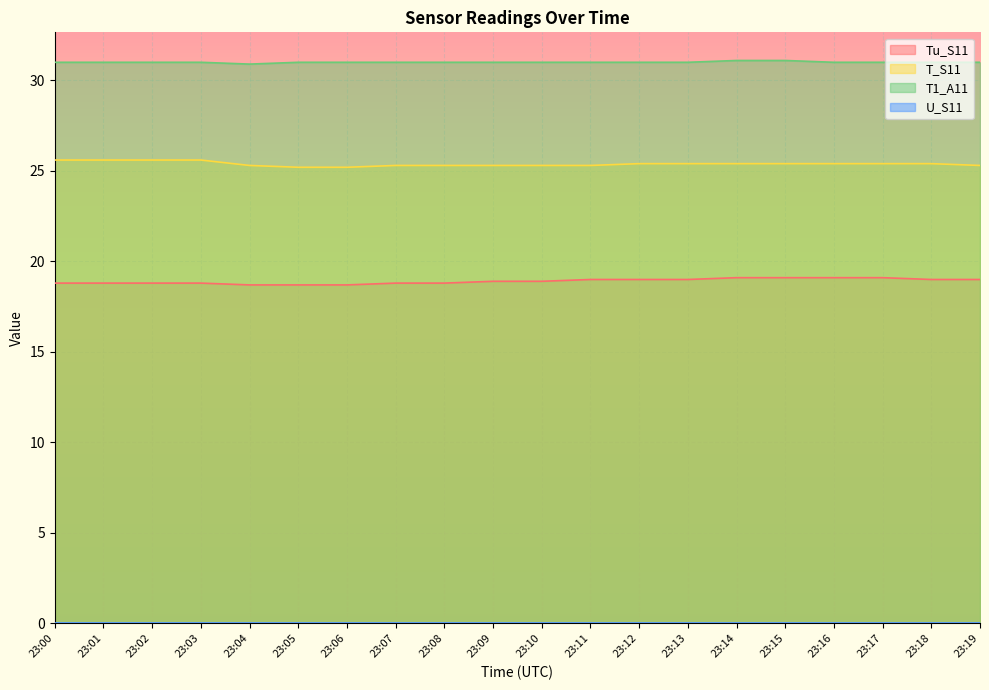

True or false: T1_A11 has a value of 31.0 at 23:03.

True